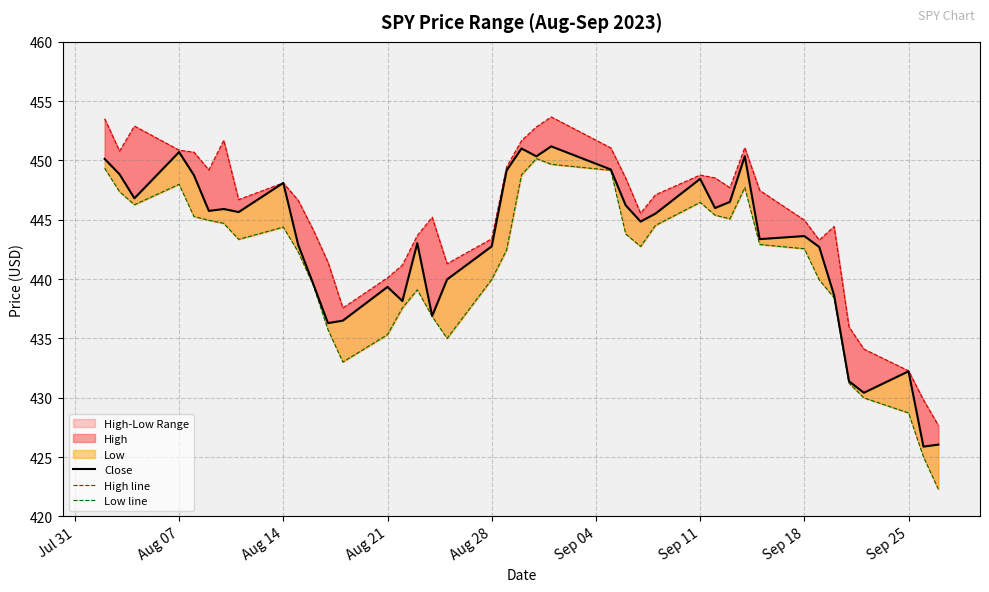

What is the value of the Close point at the 3rd from the left?

446.8